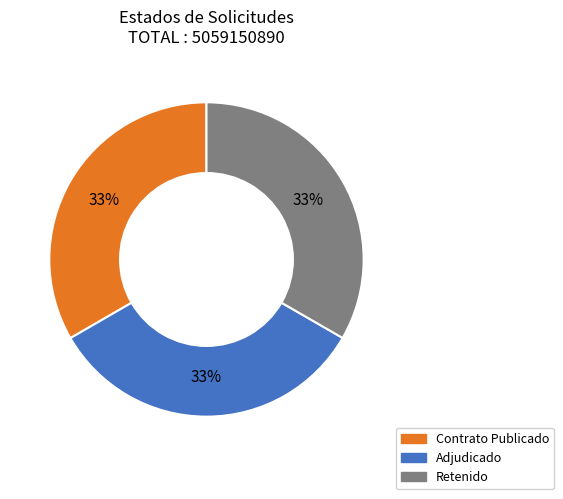

How many slices are in this pie chart?

3